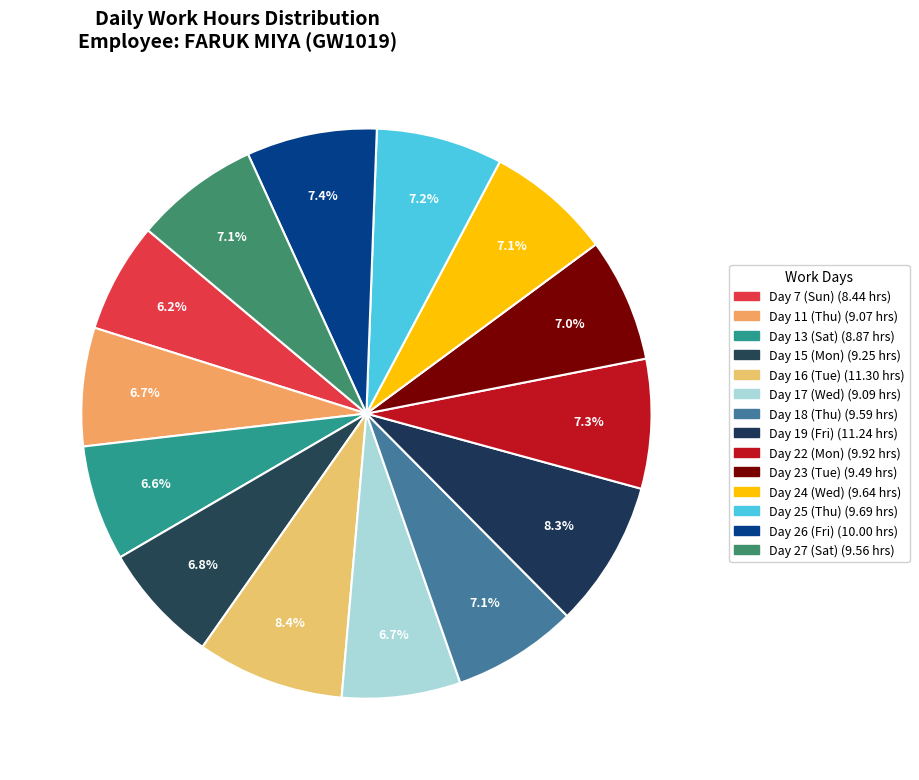

What percentage is NOT represented by Day 18 (Thu)?

92.9%